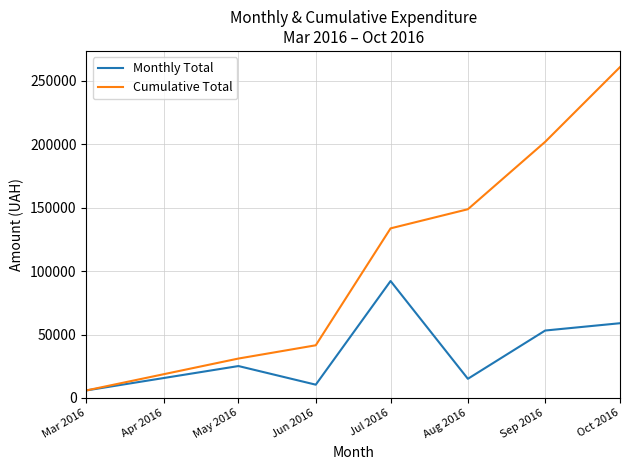

How many lines are shown in the chart?

2